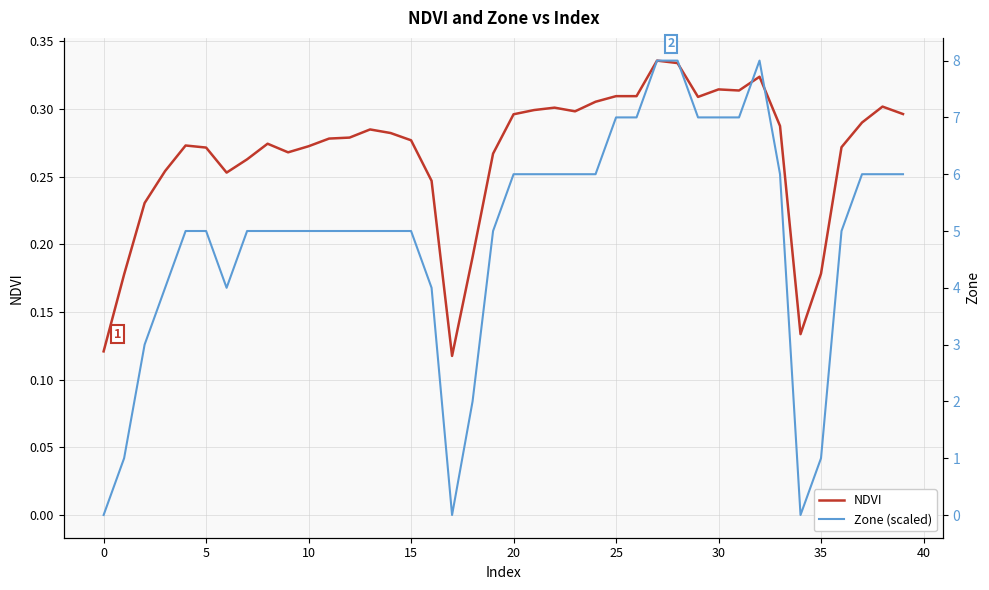

How many intersections are there between Zone (scaled) and NDVI?

3